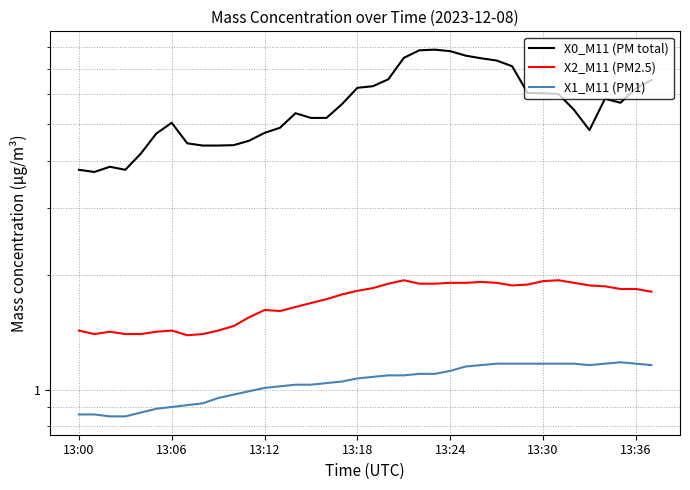

Which series has the largest total across all categories?

X0_M11 (PM total)